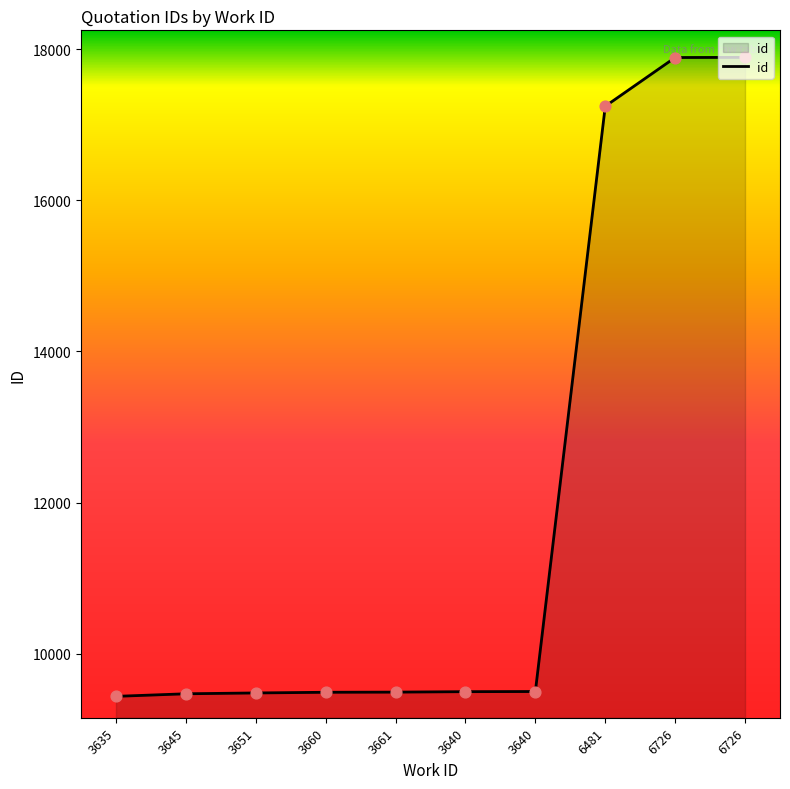

Is this an area chart (filled region under the line)?

Yes